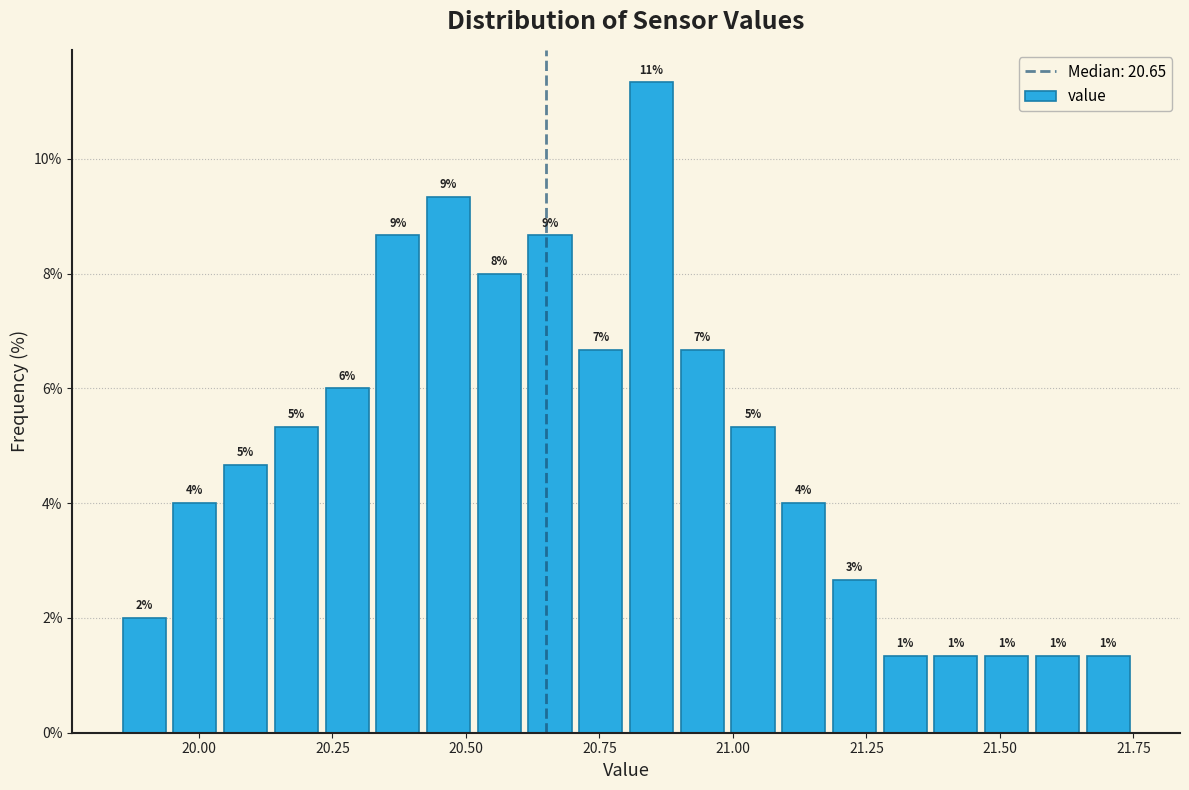

Read against the x-axis, roughly where is the centre of the tallest bar?

20.85